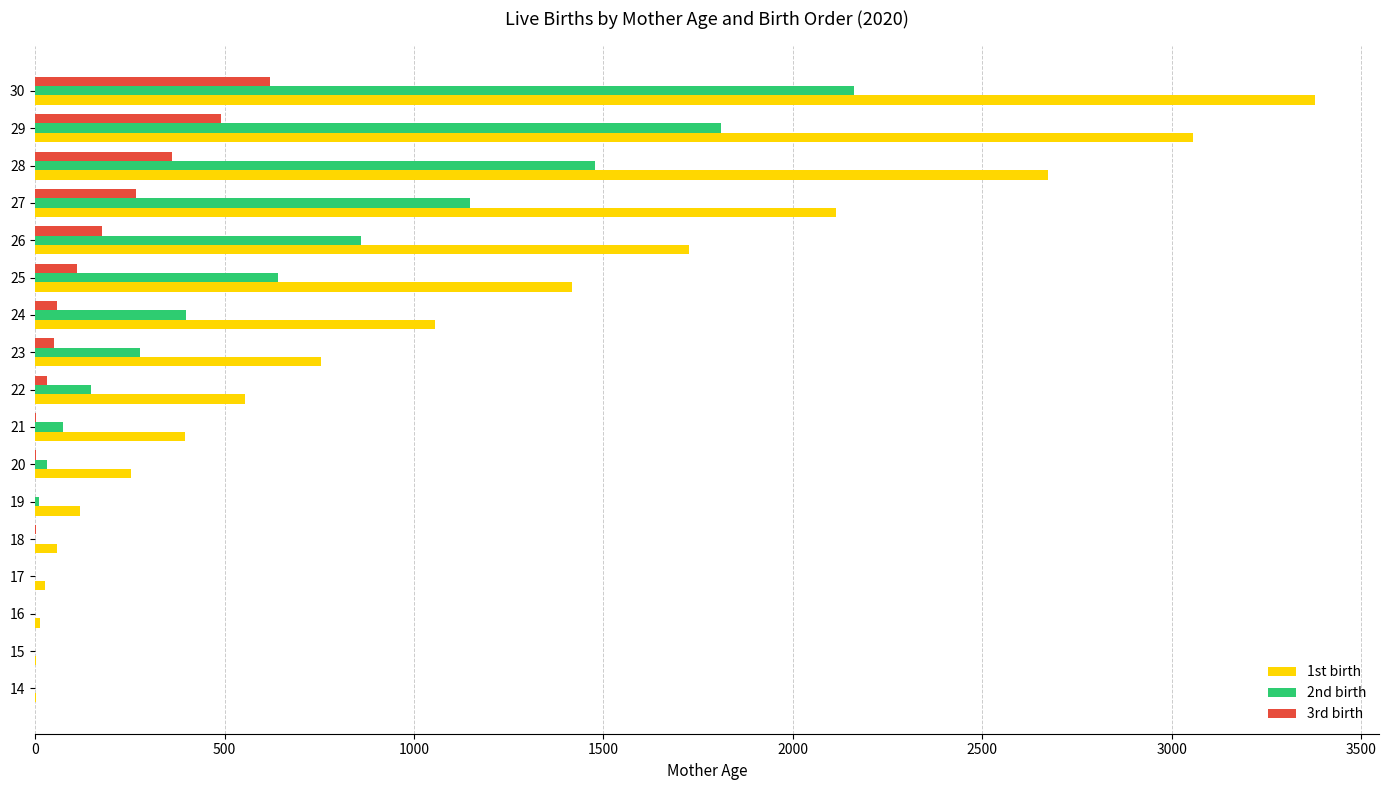

Which series has the largest total across all categories?

1st birth